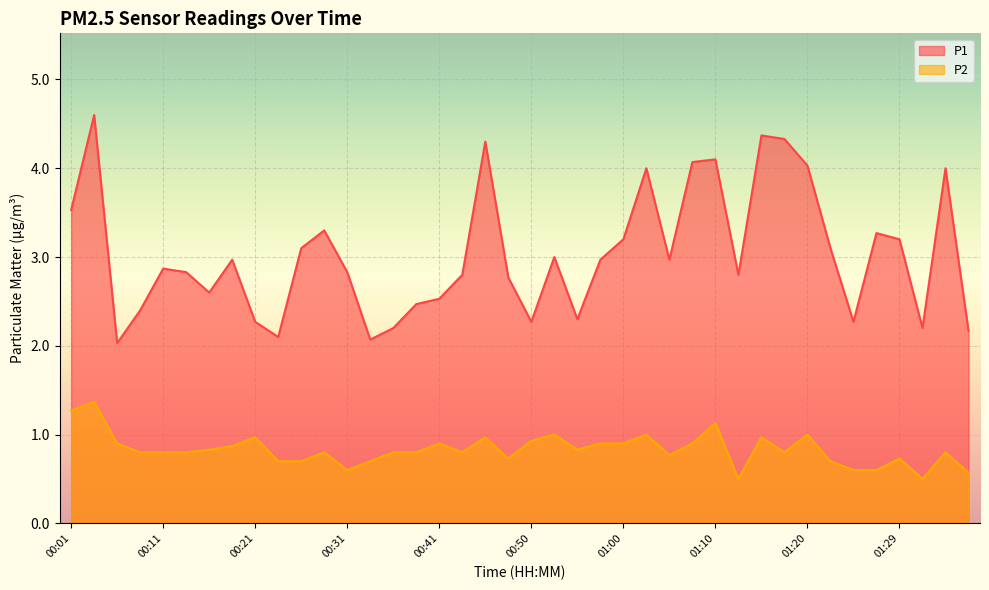

What is the greatest value displayed?

4.6